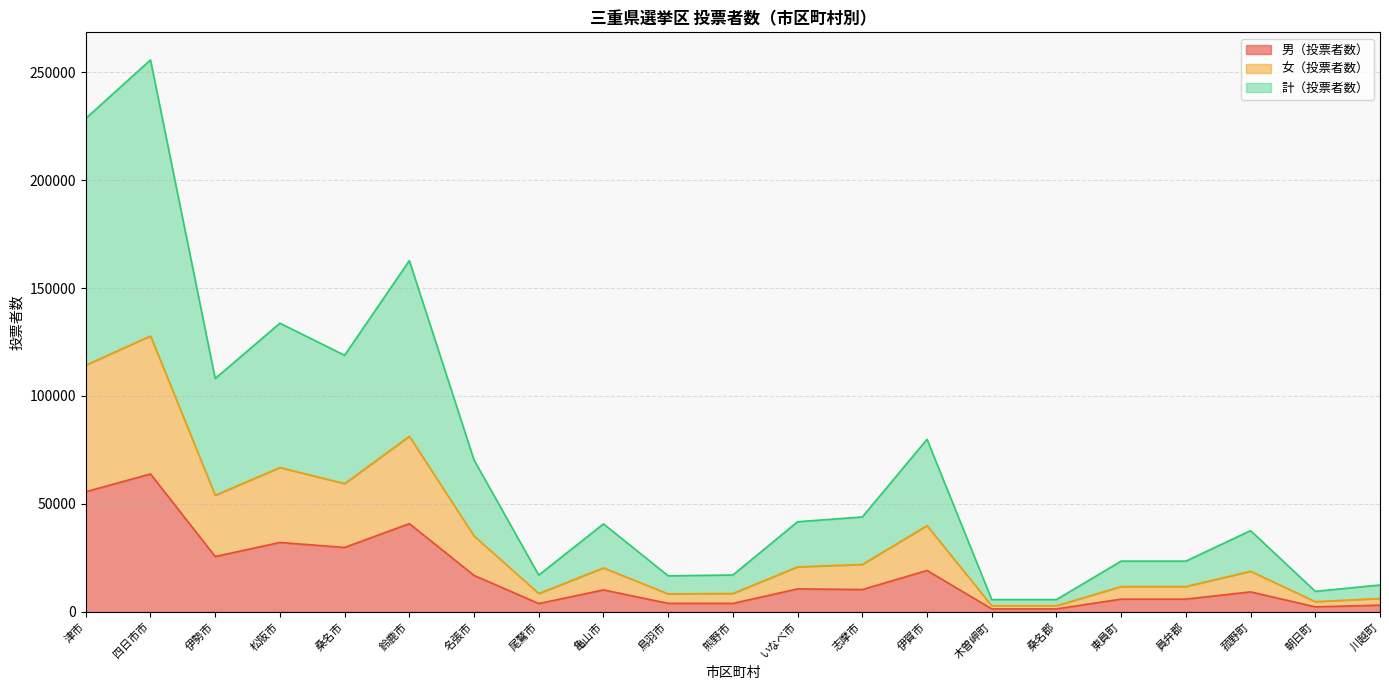

Read the 男（投票者数） value at 鈴鹿市.

40889